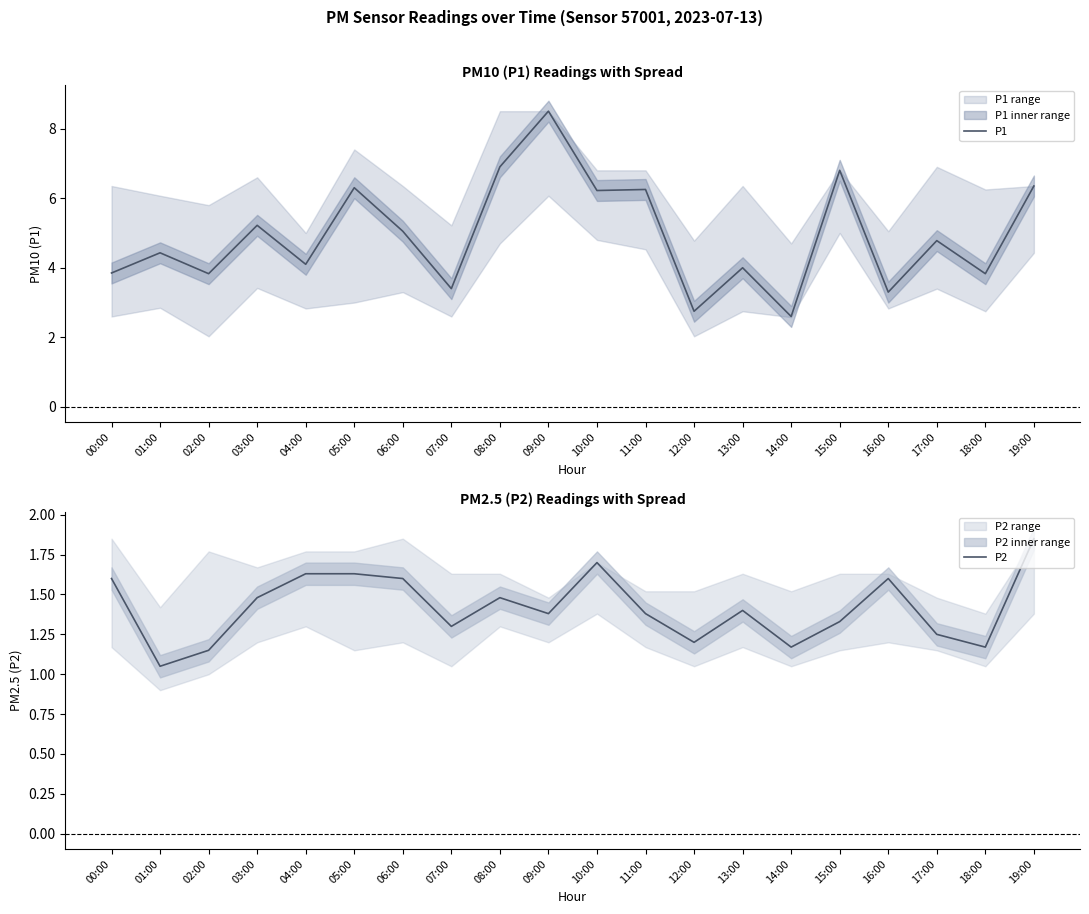

What is the difference between the P1 values at 09:00 and 16:00?

5.2